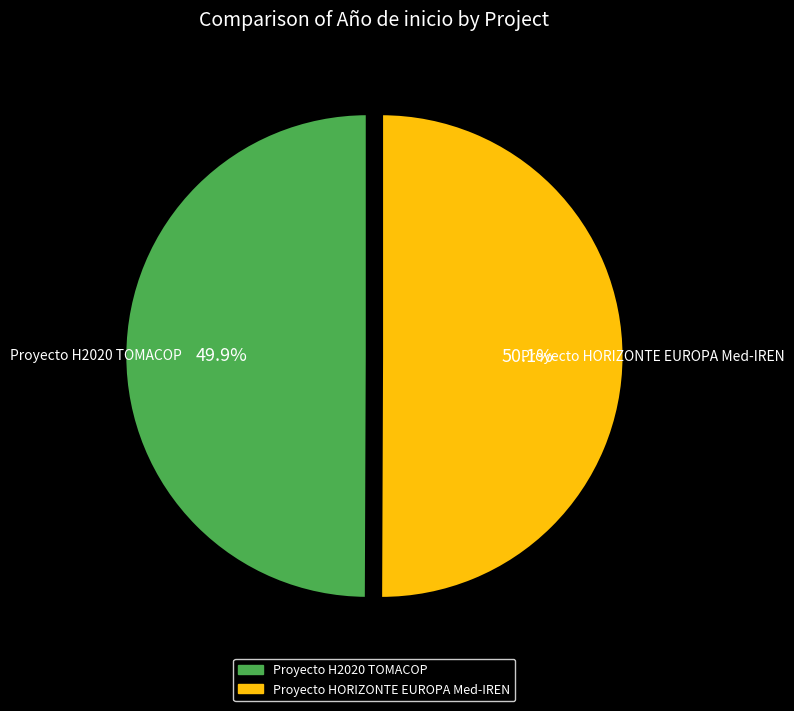

What percentage do Proyecto HORIZONTE EUROPA Med-IREN and Proyecto H2020 TOMACOP together represent?

100.0%